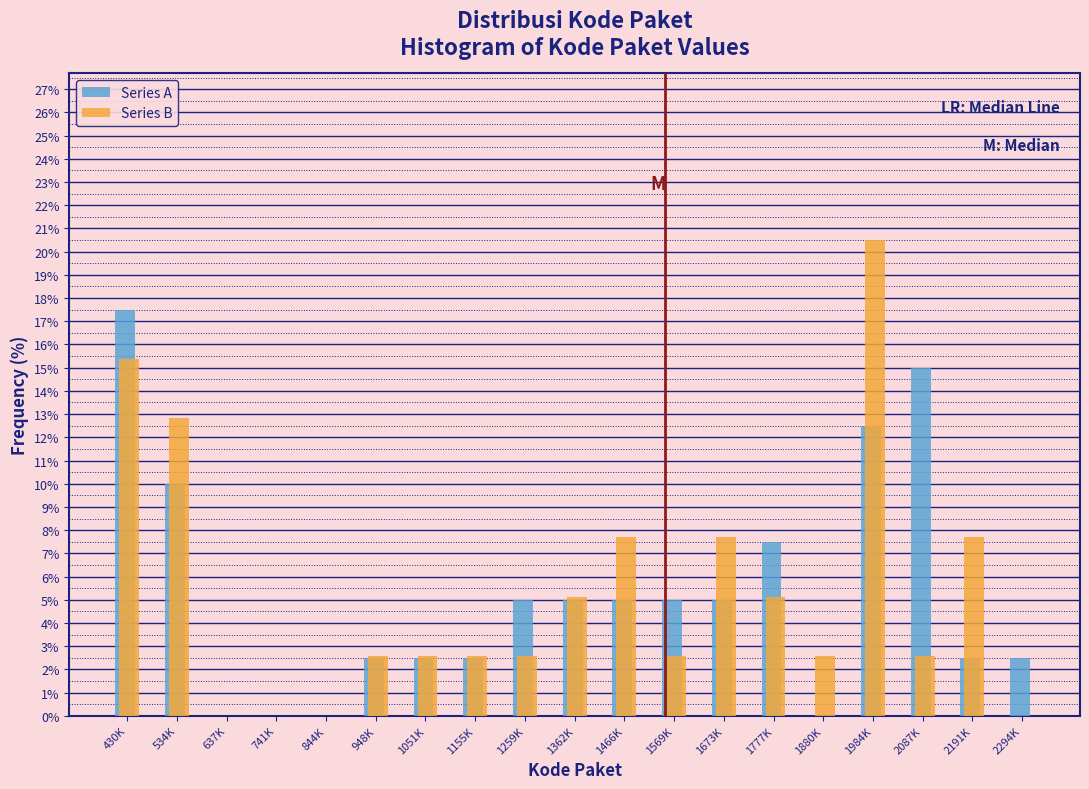

True or false: Series A has a value of -11.2 at 741K.

False